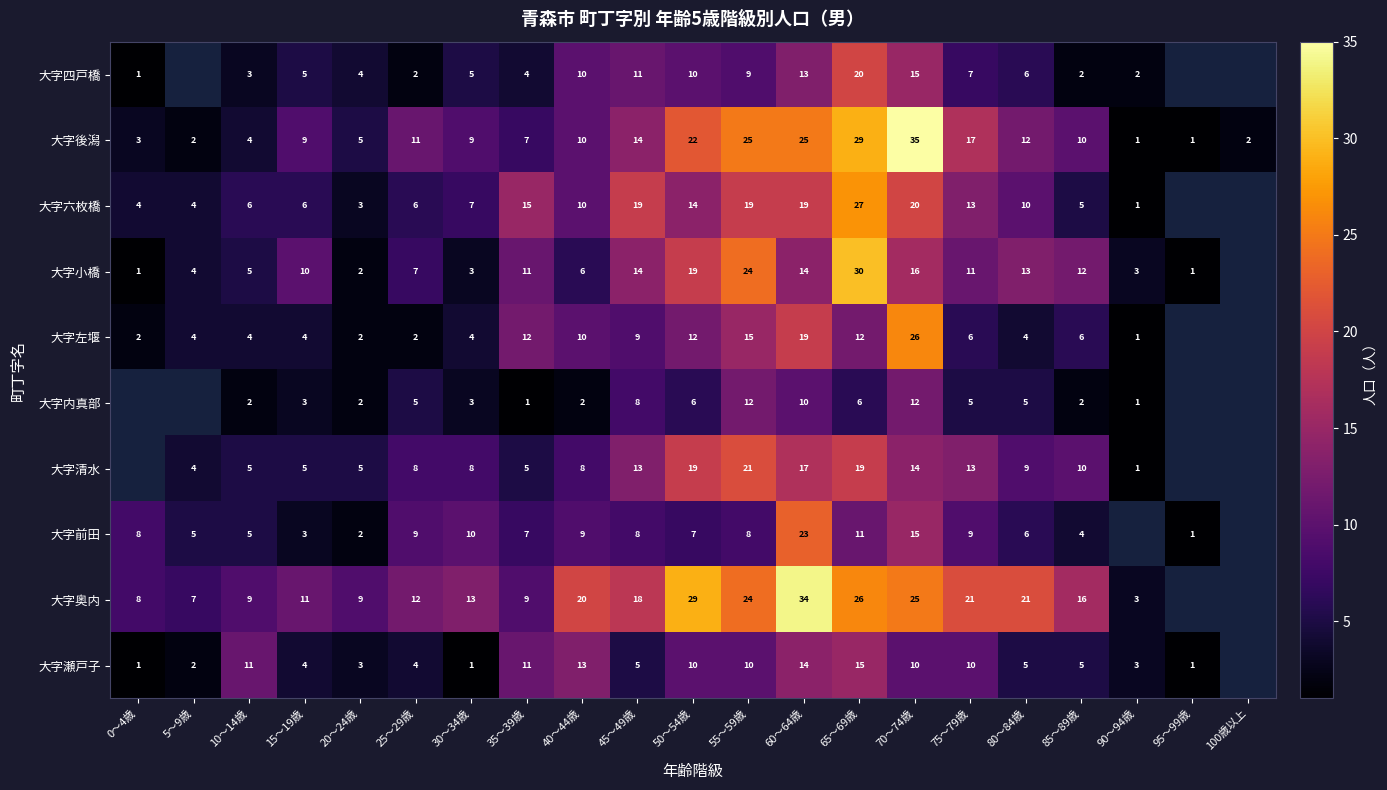

At which category is the sum across all series the highest?

65～69歳